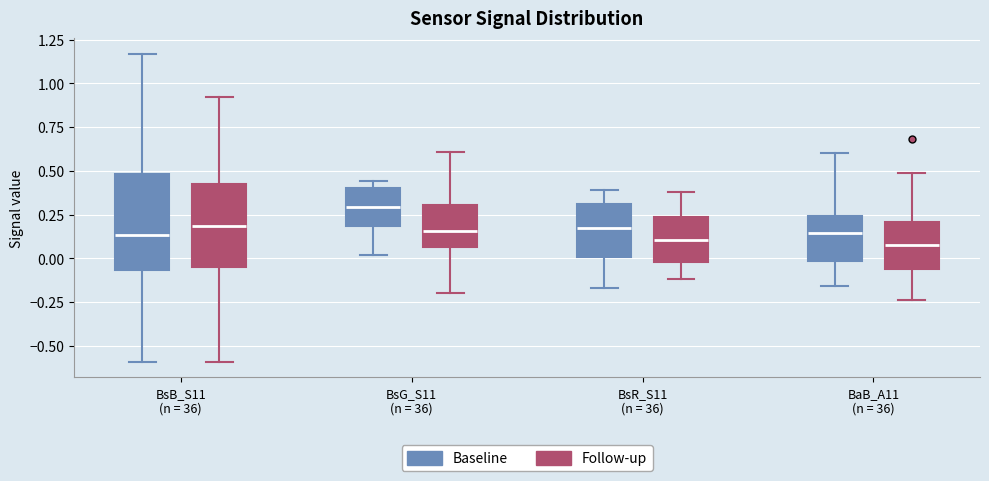

Reading left to right, read every box against the y-axis: the position of its median line, the range the box covers, and the ends of its whiskers. The values are not printed on the chart, so give them approximately, as read against the axis.

BsB_S11 (n = 36) (Baseline): median 0.15, box -0.05 to 0.50, whiskers -0.60 to 1.15
BsB_S11 (n = 36) (Follow-up): median 0.20, box -0.05 to 0.45, whiskers -0.60 to 0.90
BsG_S11 (n = 36) (Baseline): median 0.30, box 0.20 to 0.40, whiskers 0.00 to 0.45
BsG_S11 (n = 36) (Follow-up): median 0.15, box 0.05 to 0.30, whiskers -0.20 to 0.60
BsR_S11 (n = 36) (Baseline): median 0.20, box 0.00 to 0.30, whiskers -0.15 to 0.40
BsR_S11 (n = 36) (Follow-up): median 0.10, box 0.00 to 0.25, whiskers -0.10 to 0.40
BaB_A11 (n = 36) (Baseline): median 0.15, box 0.00 to 0.25, whiskers -0.15 to 0.60
BaB_A11 (n = 36) (Follow-up): median 0.10, box -0.05 to 0.20, whiskers -0.25 to 0.50